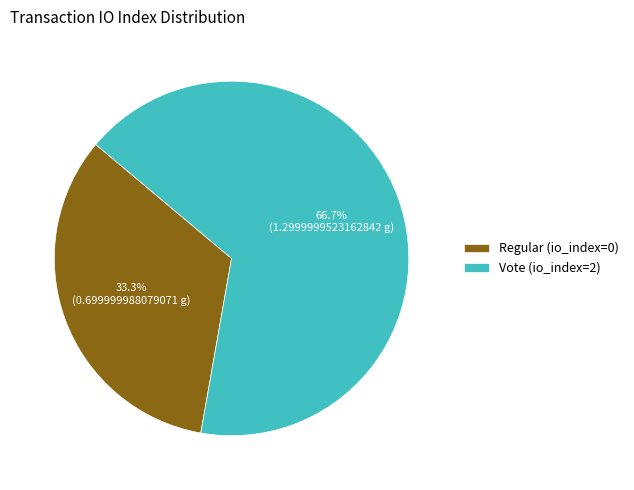

How much of the chart is everything except Regular (io_index=0)?

66.7%